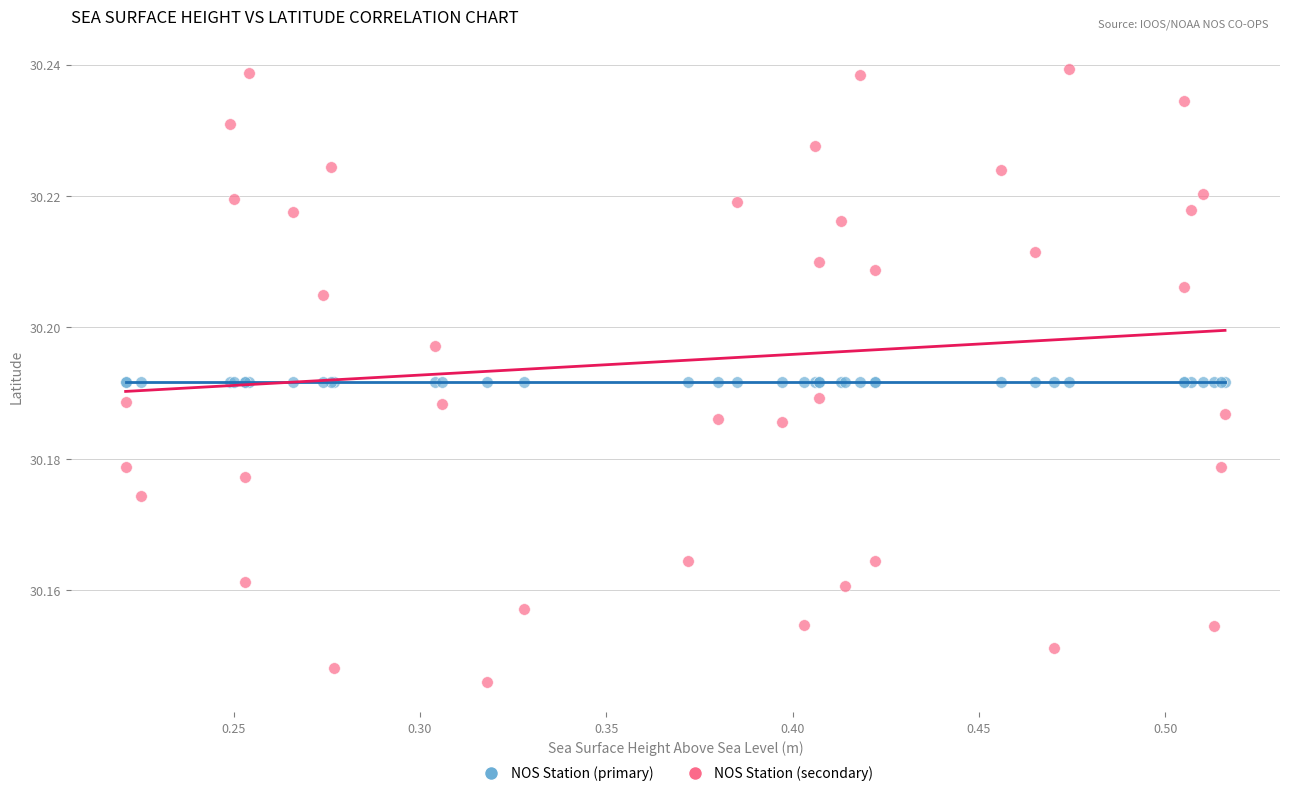

Which series reaches the maximum Y coordinate?

NOS Station (secondary)